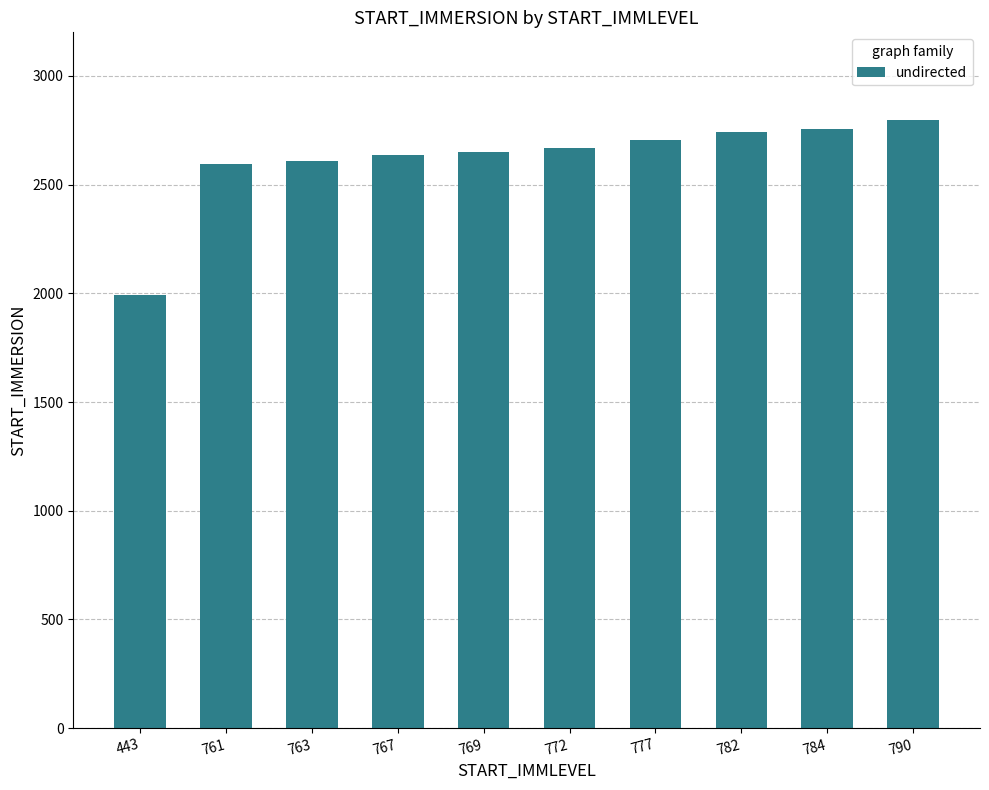

What is the difference between the values at 761 and 763?

14.0